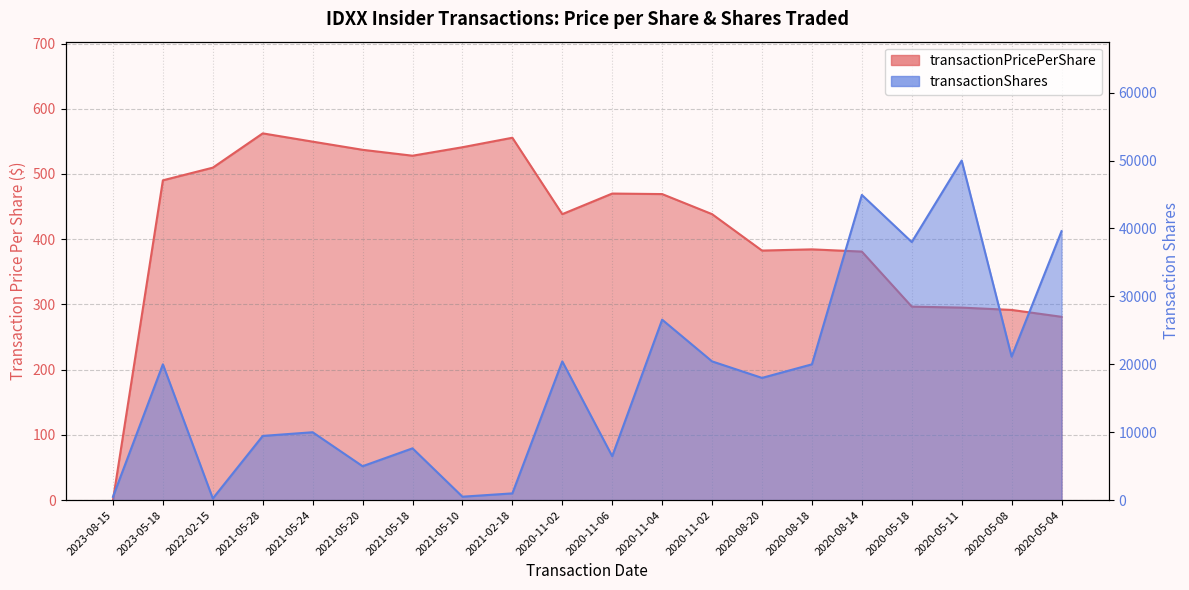

Reading right to left, list all the values displayed in this chart.

transactionPricePerShare: 281.1	291.6	295.2	296.7	381.0	384.5	382.6	438.4	469.2	470.0	438.4	555.6	541.0	528.0	537.1	549.6	562.3	509.7	490.3	0.0
transactionShares: 39600.0	21130.0	50000.0	38000.0	44940.0	20000.0	18000.0	20432.0	26574.0	6470.0	20432.0	1000.0	512.0	7632.0	5000.0	10000.0	9460.0	250.0	20000.0	492.0